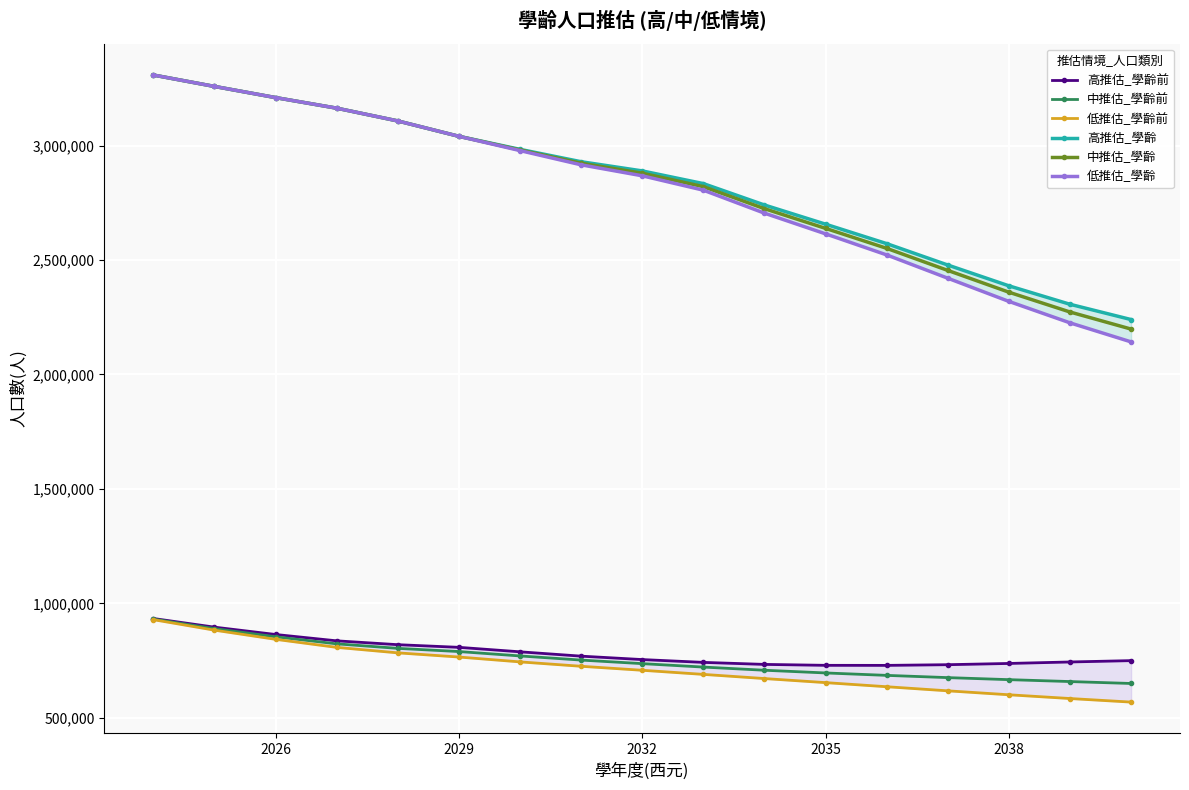

True or false: 高推估_學齡前 and 低推估_學齡 intersect in this chart.

False